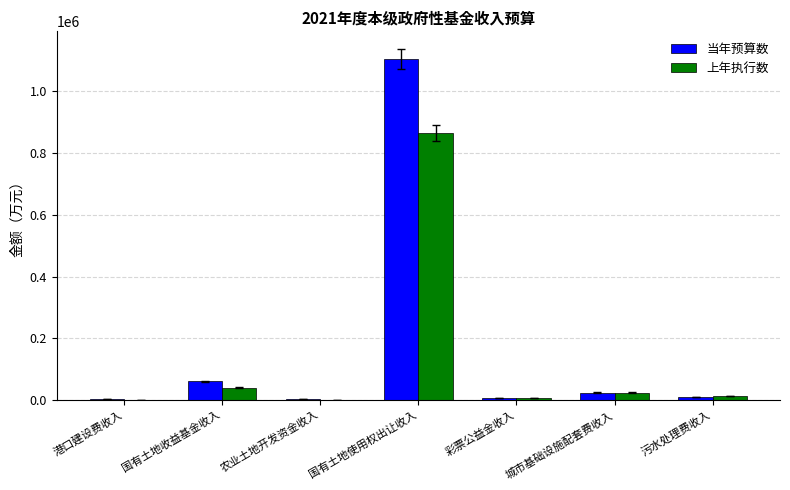

Is it true that 上年执行数 equals 39641 at 国有土地收益基金收入?

True